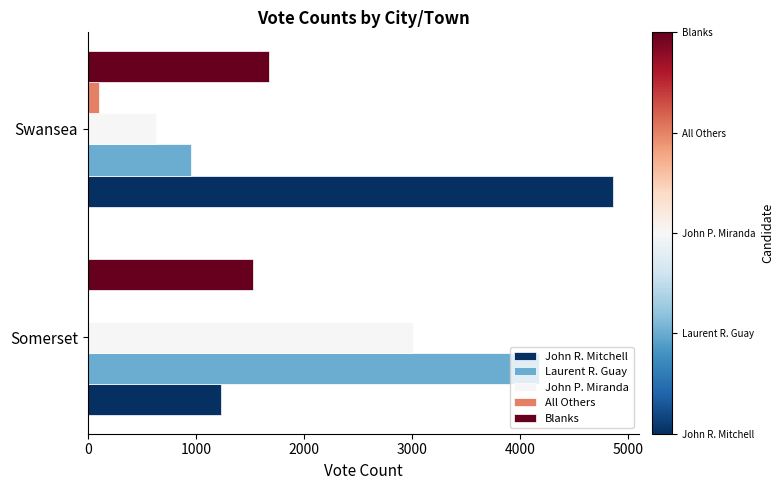

What is the total value across all series at Somerset?

9941